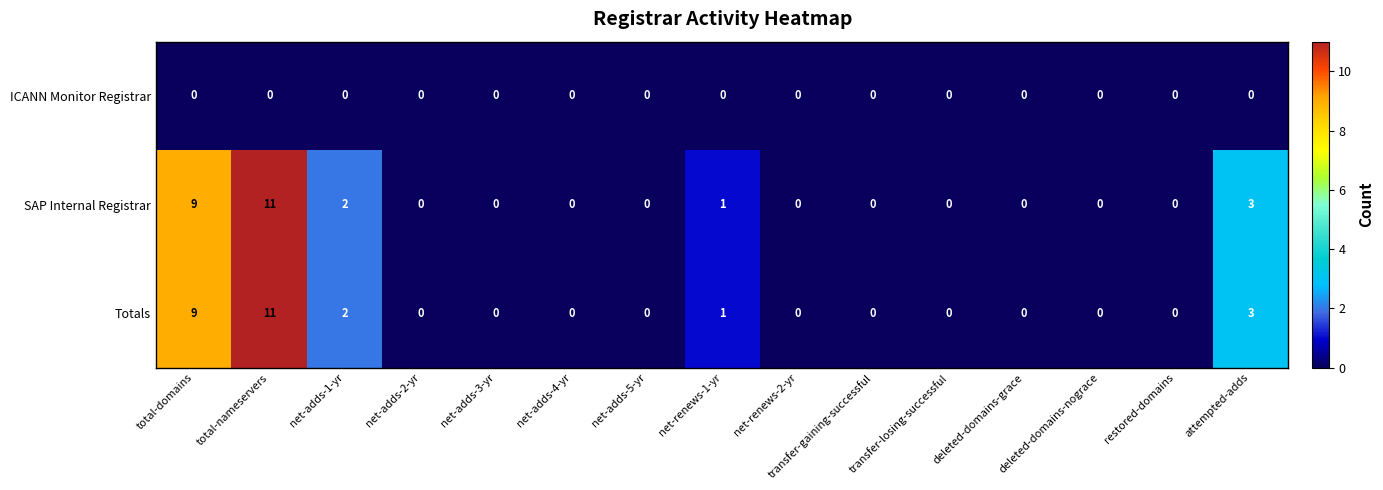

The Totals series shows 12 at total-domains. True or false?

False